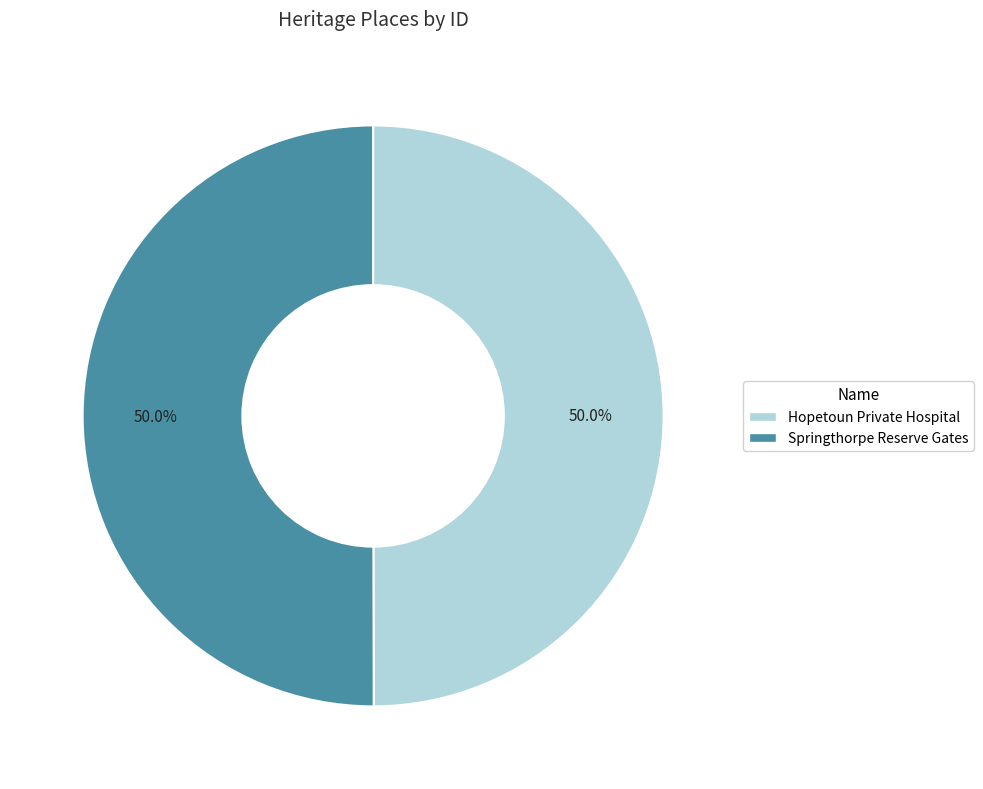

What percentage do Hopetoun Private Hospital and Springthorpe Reserve Gates together represent?

100.0%